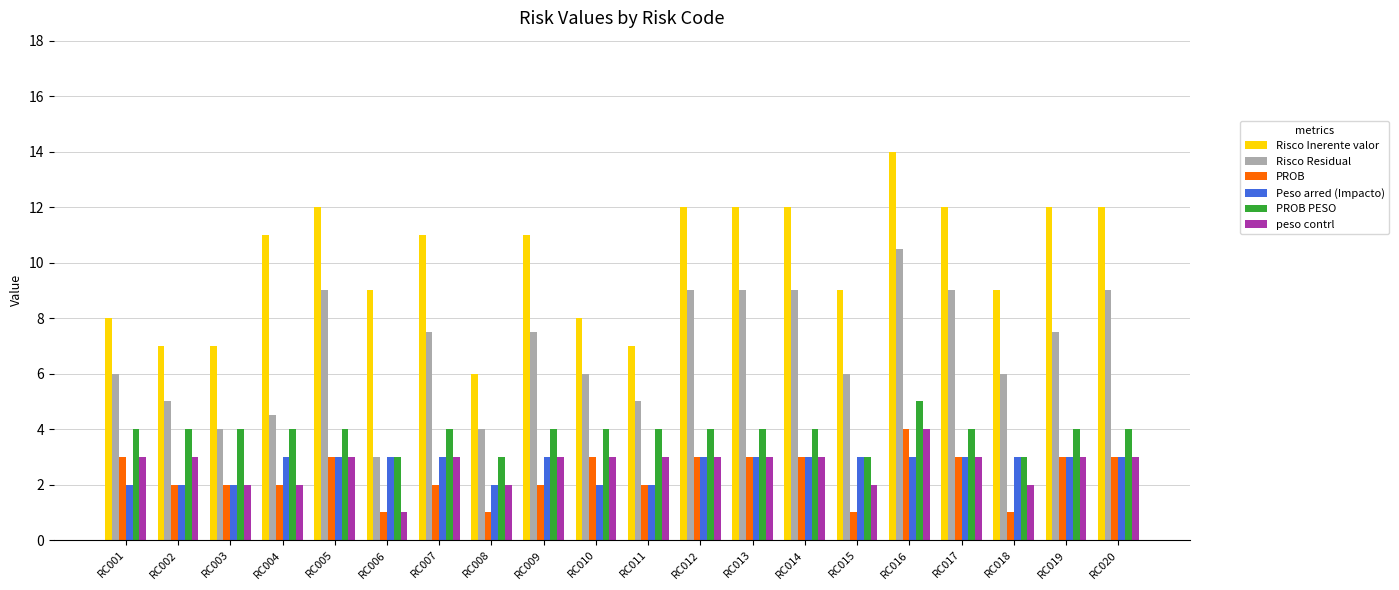

What value does the Risco Inerente valor series have at RC015?

9.0